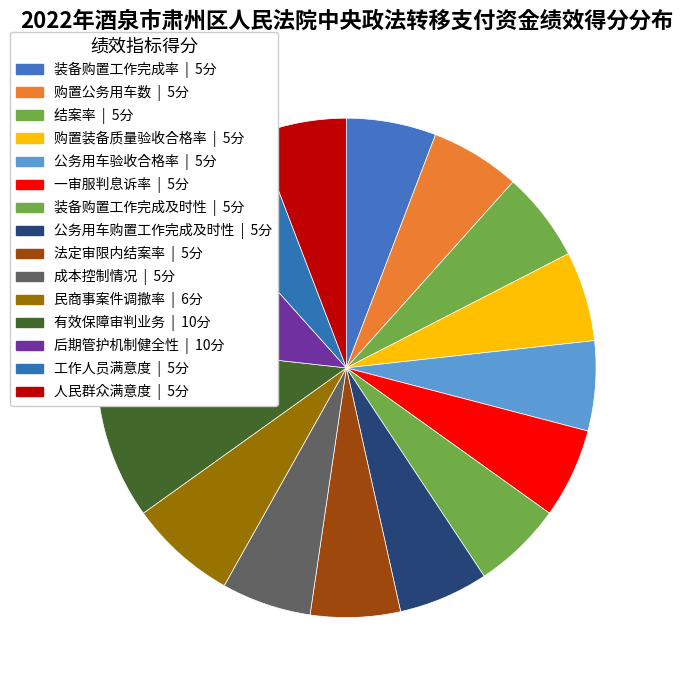

Count the number of slices in the pie.

15